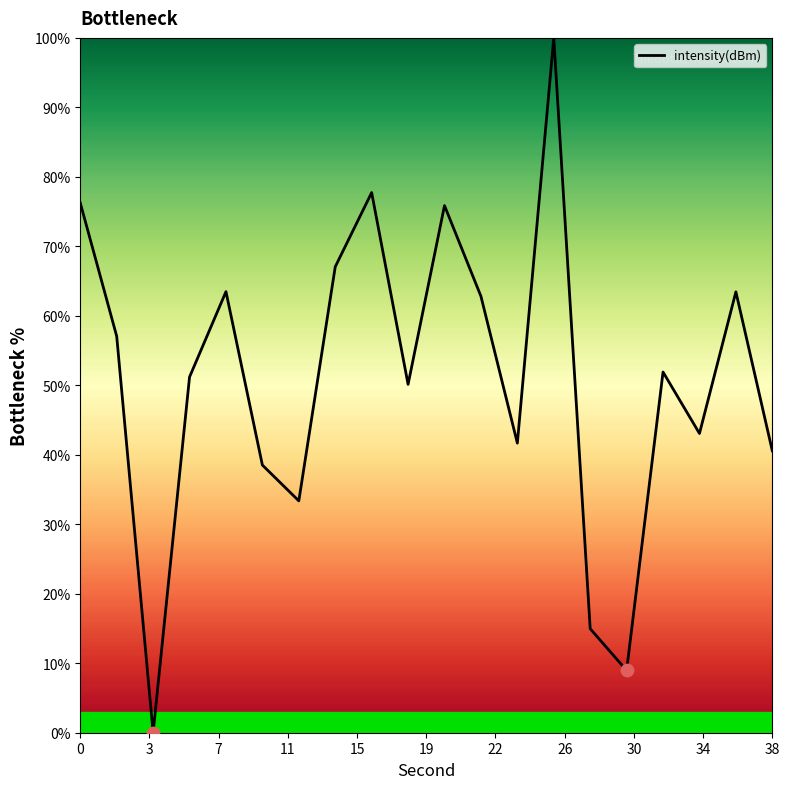

What is the greatest value displayed?

100.0